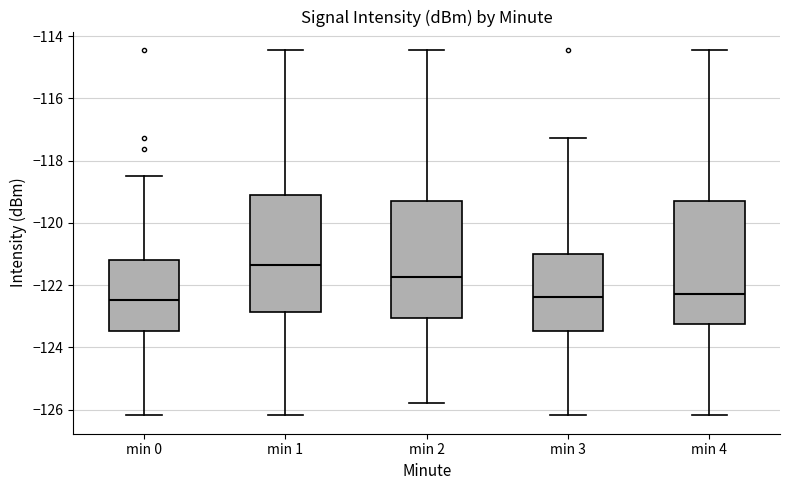

Where is the upper edge of the box for min 3 on the y-axis? The values are not printed on the chart, so give them approximately, as read against the axis.

-121.0